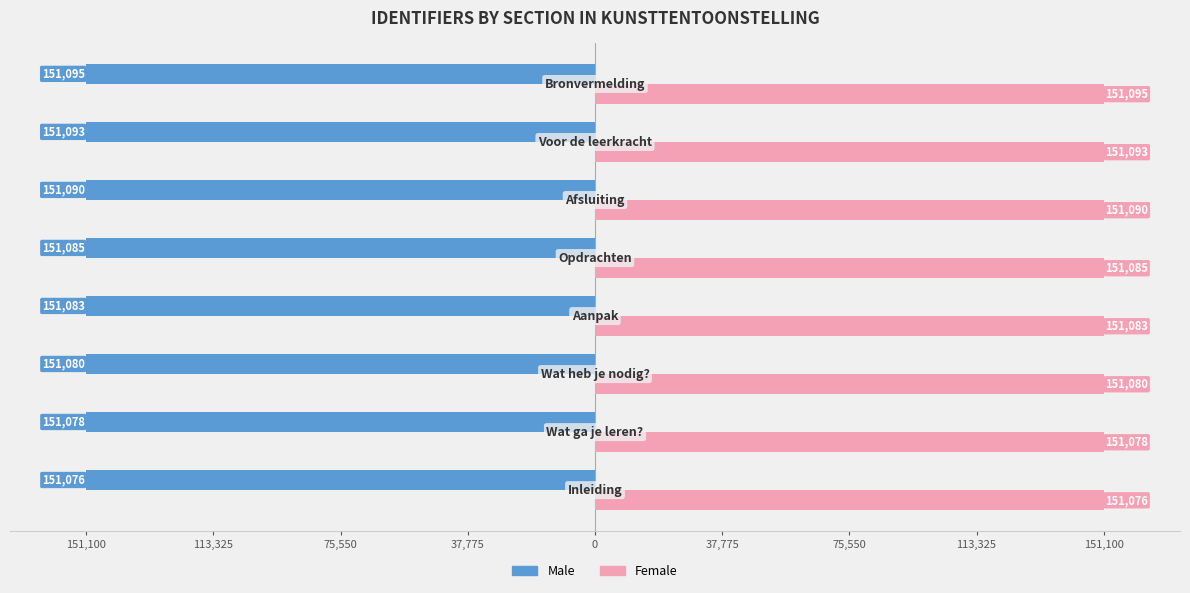

What are all the series names shown in the legend?

Male, Female